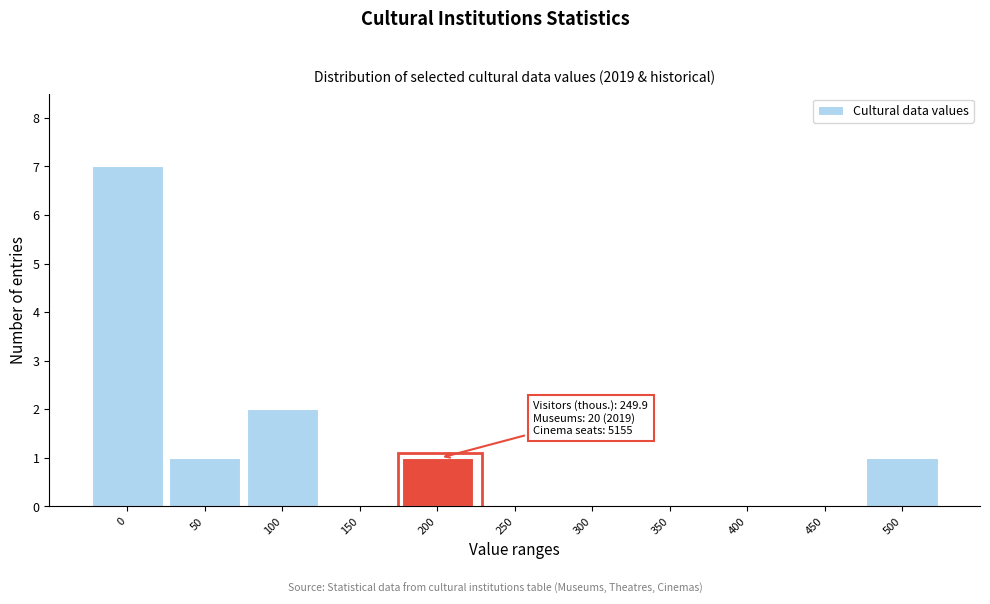

Reading left to right, extract all data points from this chart.

0=7	50=1	100=2	150=0	200=1	250=0	300=0	350=0	400=0	450=0	500=1